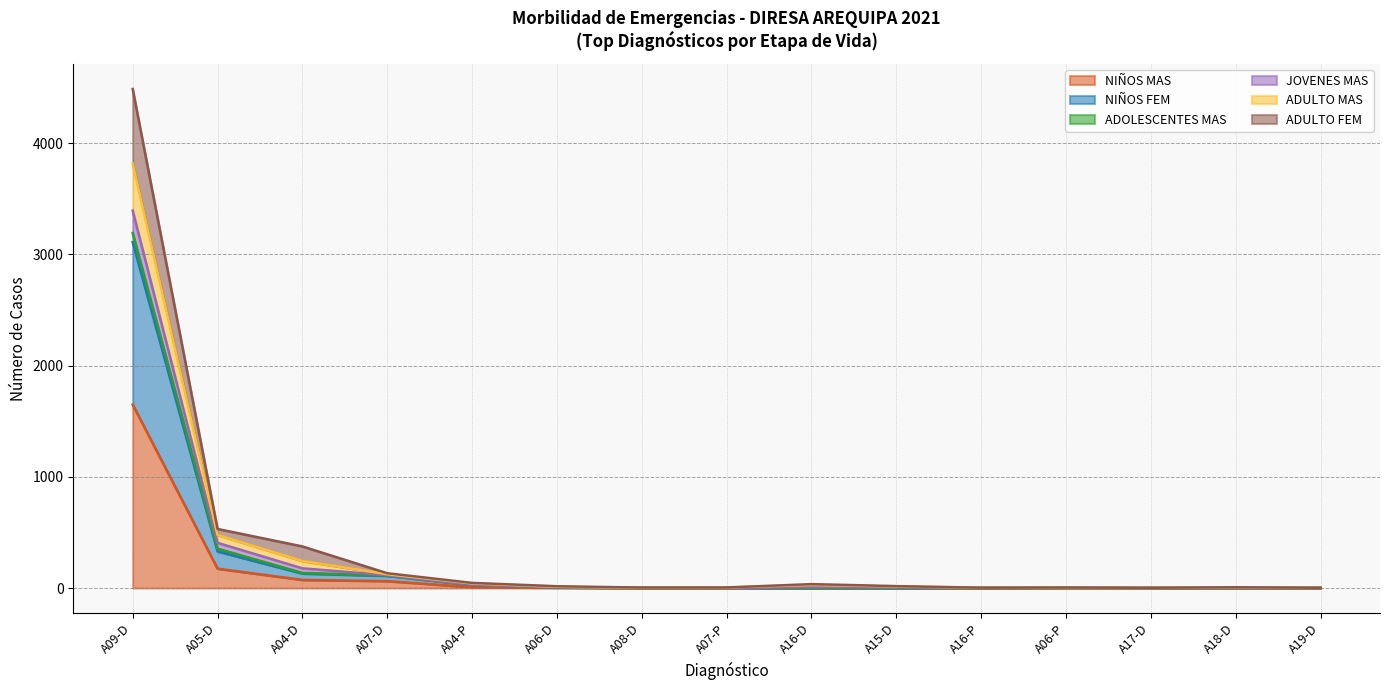

How many values in ADULTO FEM are above zero?

11